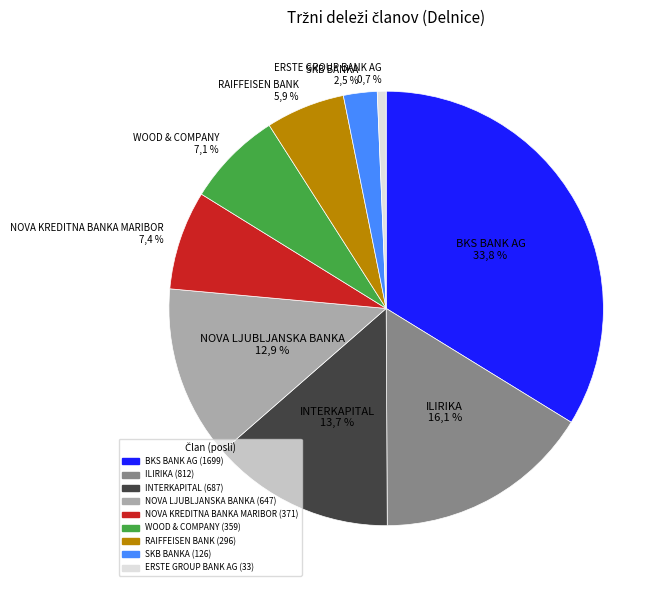

Approximately how many times larger is the value at NOVA KREDITNA BANKA MARIBOR compared to SKB BANKA?

2.9